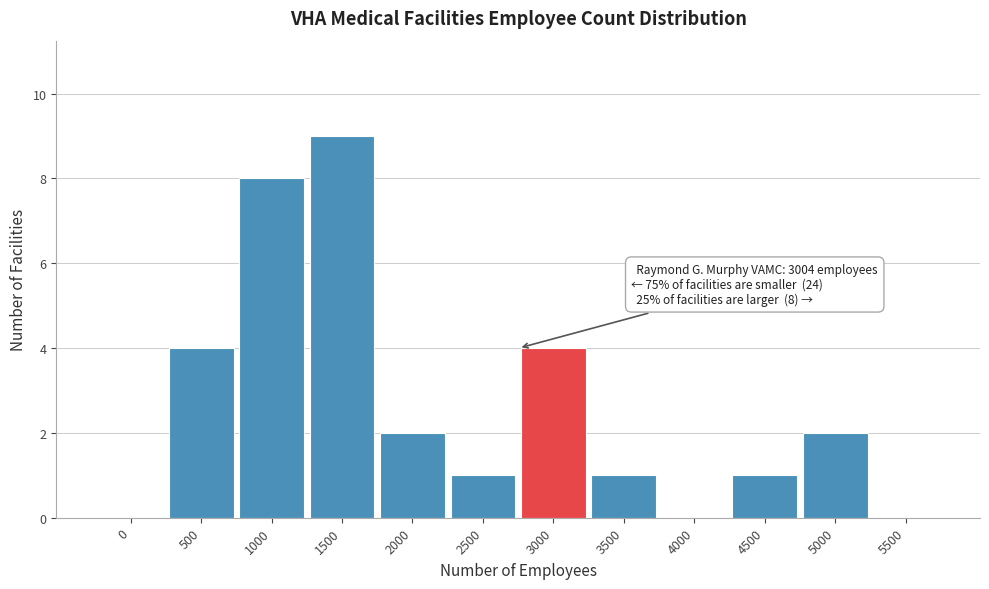

Reading right to left, transcribe all the data shown in this chart.

5500=0	5000=2	4500=1	4000=0	3500=1	3000=4	2500=1	2000=2	1500=9	1000=8	500=4	0=0